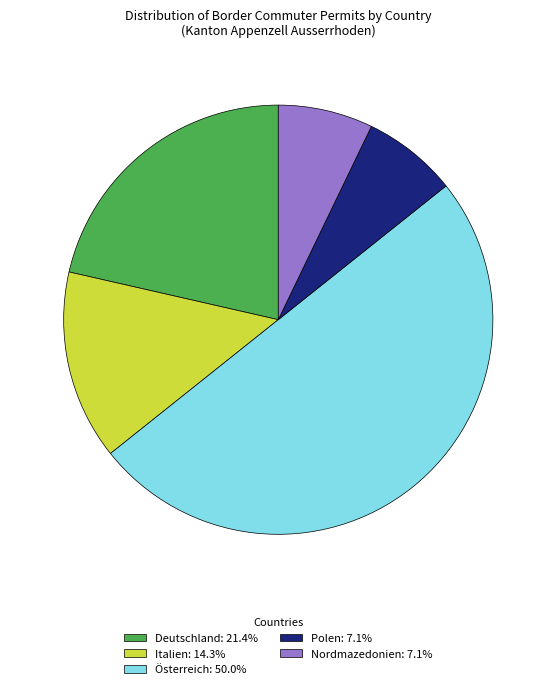

Is the sum of Deutschland and Polen greater than half?

No